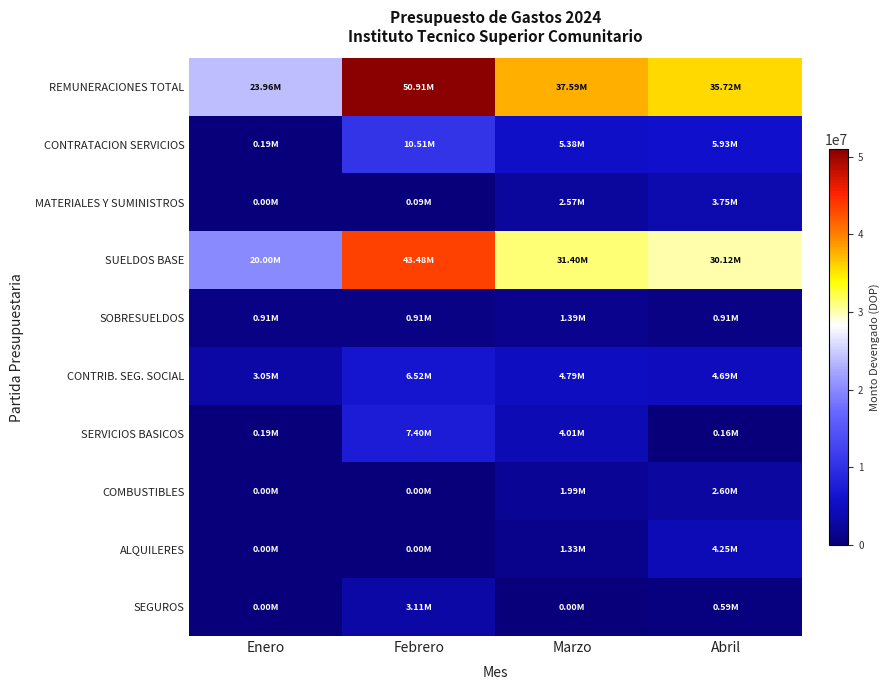

How many categories are shown in the chart?

4